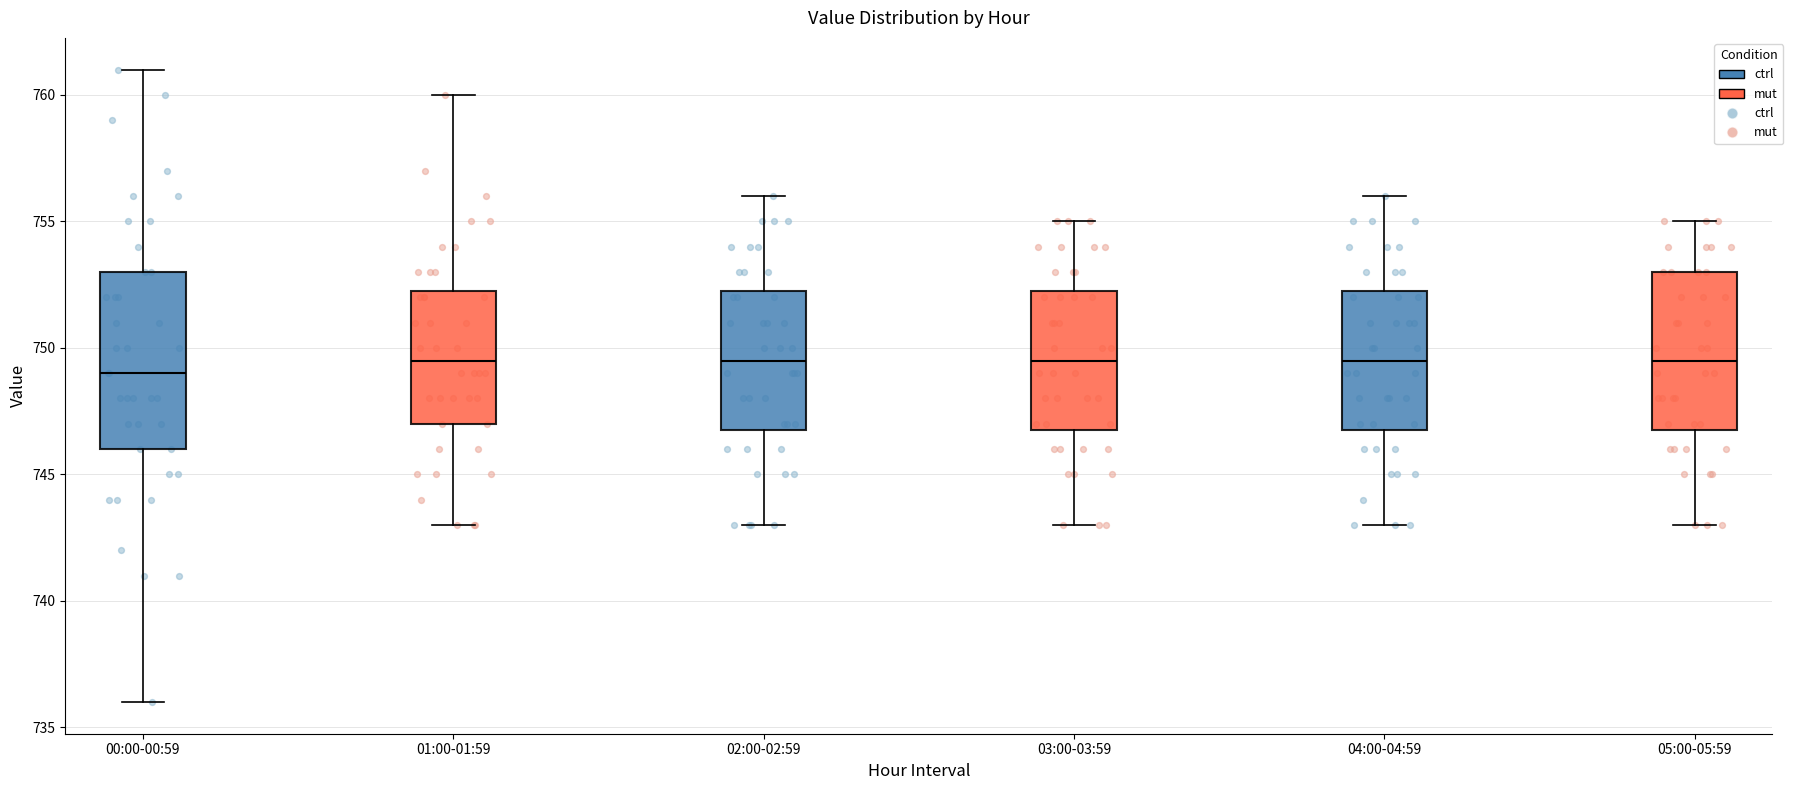

Reading left to right, read every box against the y-axis: the position of its median line, the range the box covers, and the ends of its whiskers. The values are not printed on the chart, so give them approximately, as read against the axis.

00:00-00:59: median 749.0, box 746.0 to 753.0, whiskers 736.0 to 761.0
01:00-01:59: median 749.5, box 747.0 to 752.5, whiskers 743.0 to 760.0
02:00-02:59: median 749.5, box 747.0 to 752.5, whiskers 743.0 to 756.0
03:00-03:59: median 749.5, box 747.0 to 752.5, whiskers 743.0 to 755.0
04:00-04:59: median 749.5, box 747.0 to 752.5, whiskers 743.0 to 756.0
05:00-05:59: median 749.5, box 747.0 to 753.0, whiskers 743.0 to 755.0